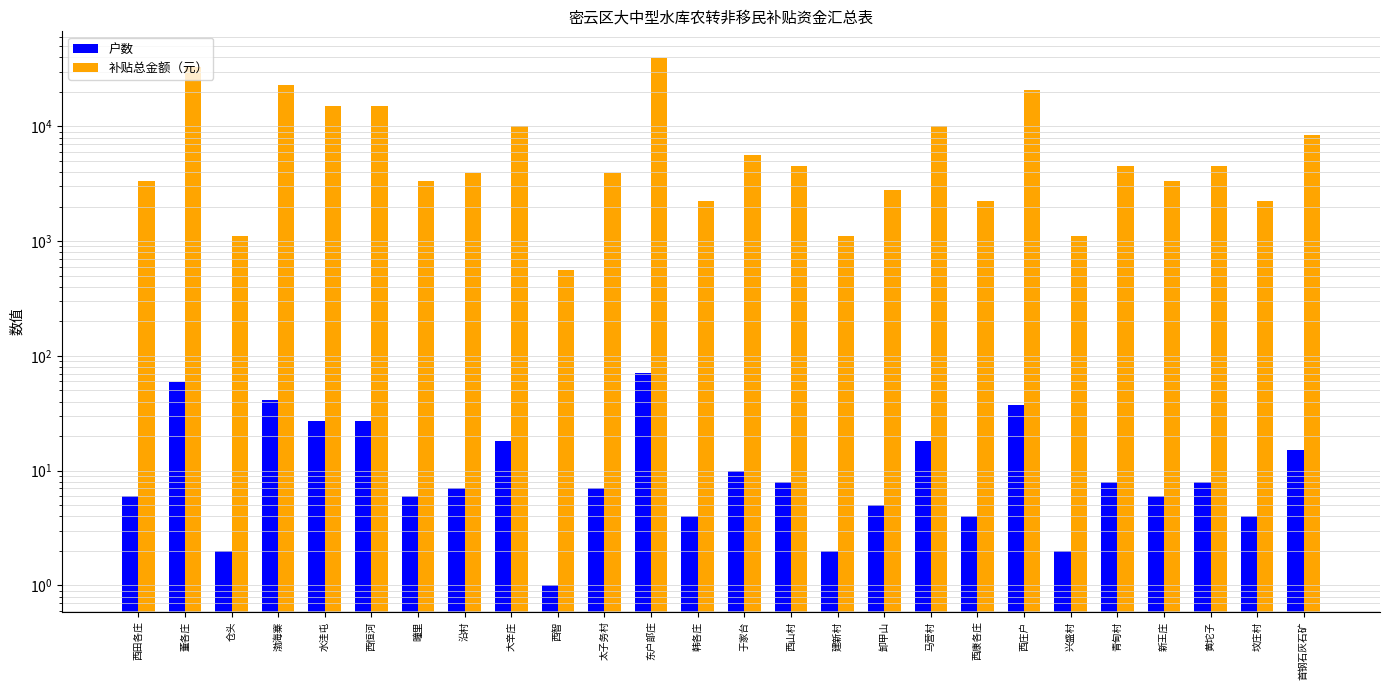

Does the chart contain stacked bars?

No